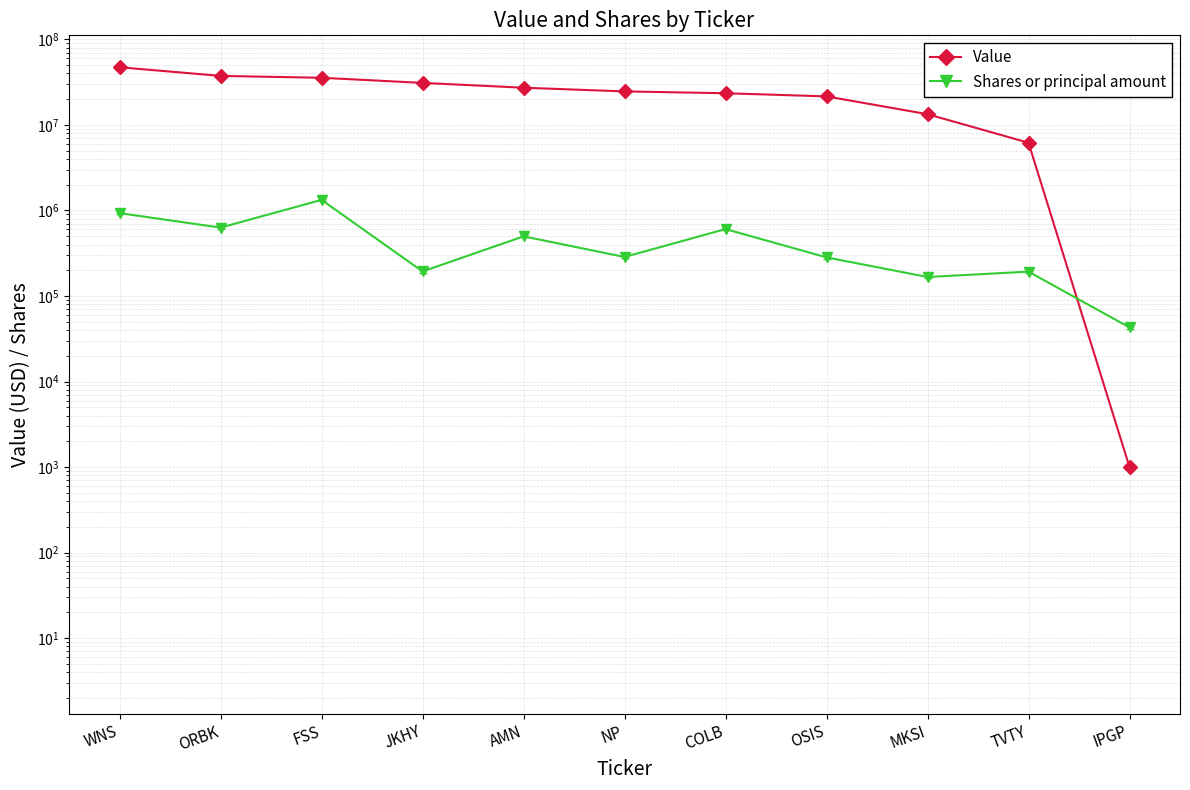

Reading left to right, what are all the values shown in this chart?

Value: 47278000	37481000	35627000	31036000	27259000	24684000	23499000	21581000	13368000	6196000	1000
Shares or principal amount: 931595	630570	1330350	193880	498345	286025	606125	282810	166785	192725	42895